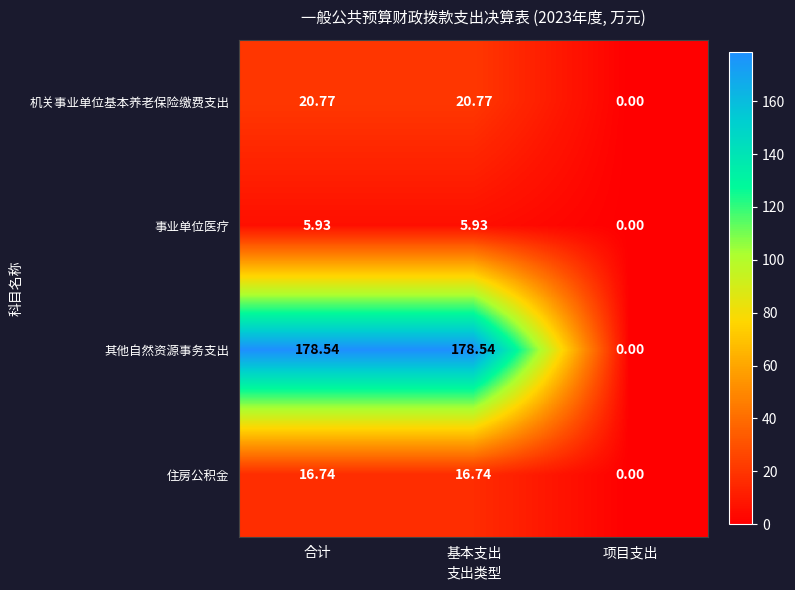

At which label does 事业单位医疗 first exceed 5?

合计